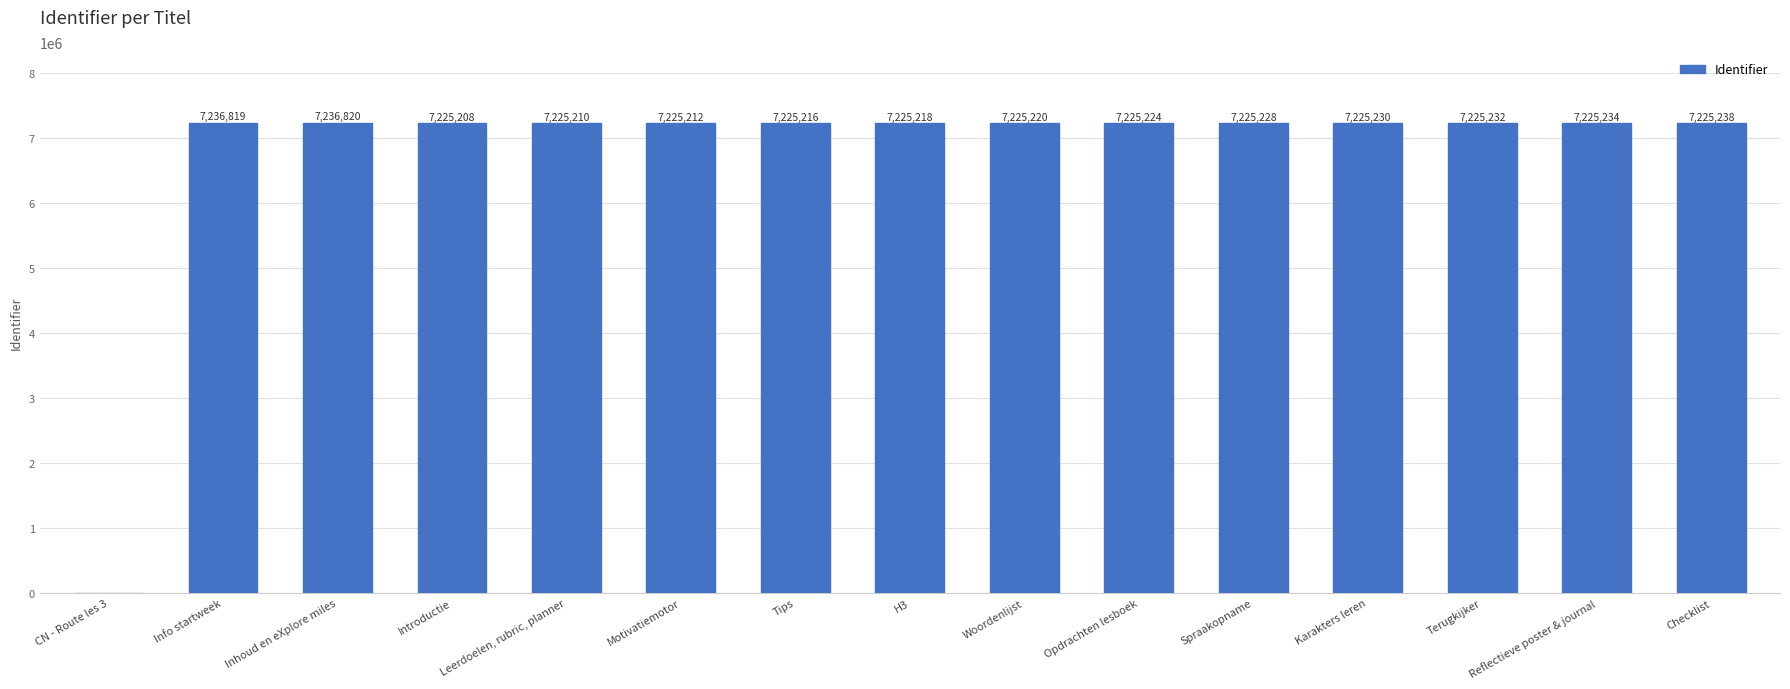

What is the sum of the values at Info startweek and Woordenlijst?

14462039